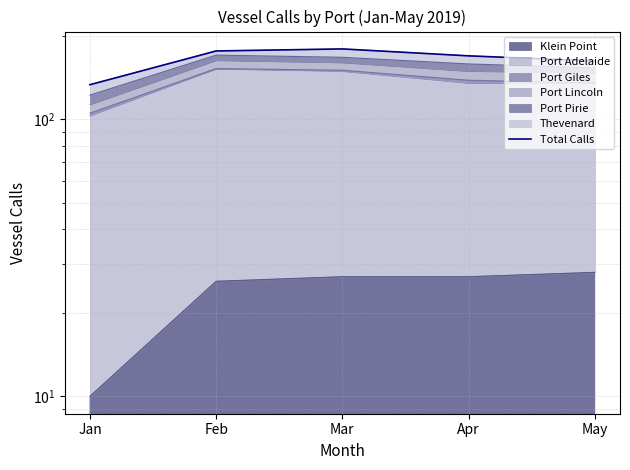

How many lines are shown in the chart?

1